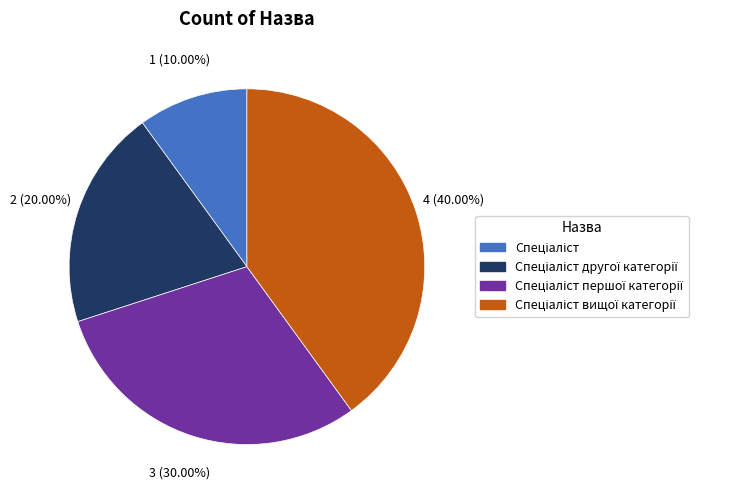

Is there a majority slice in this chart?

No